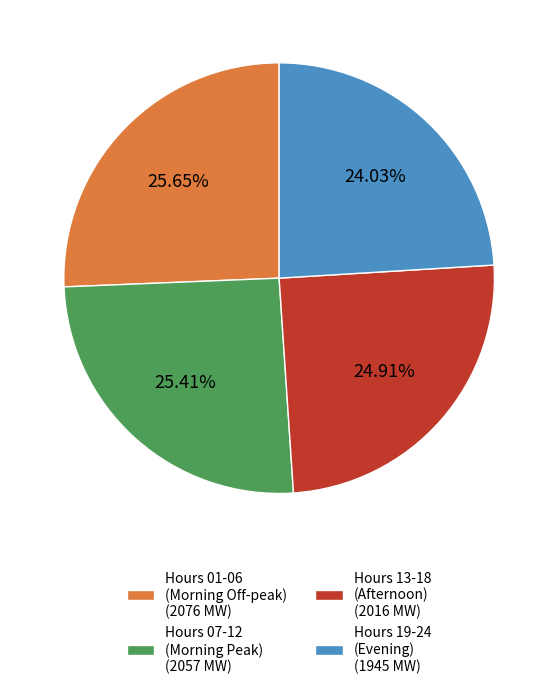

Do Hours 01-06 (Morning Off-peak) (2076 MW) and Hours 07-12 (Morning Peak) (2057 MW) together represent more than half of the pie?

Yes